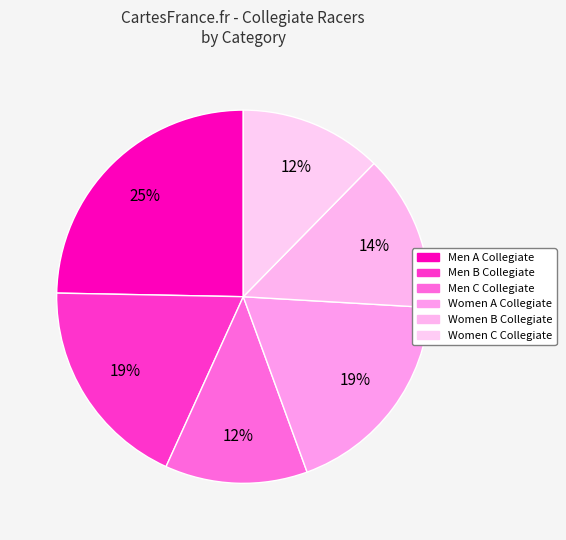

How many slices are in this pie chart?

6